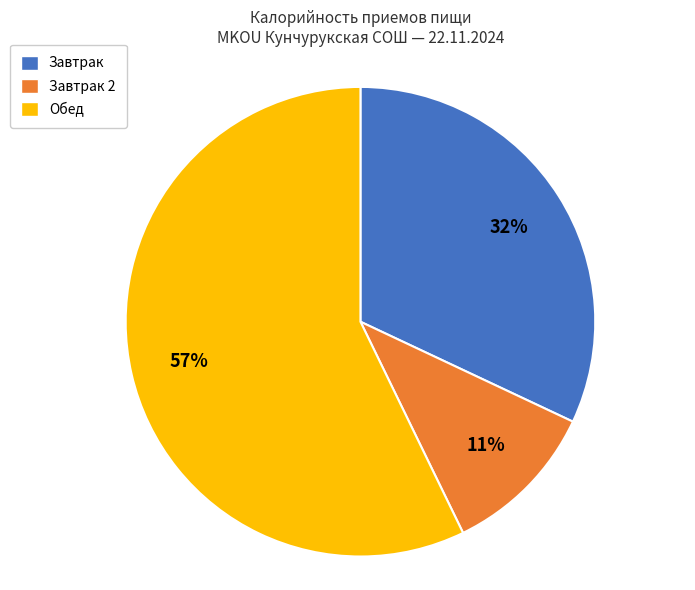

Between Завтрак 2 and Обед, which is larger?

Обед